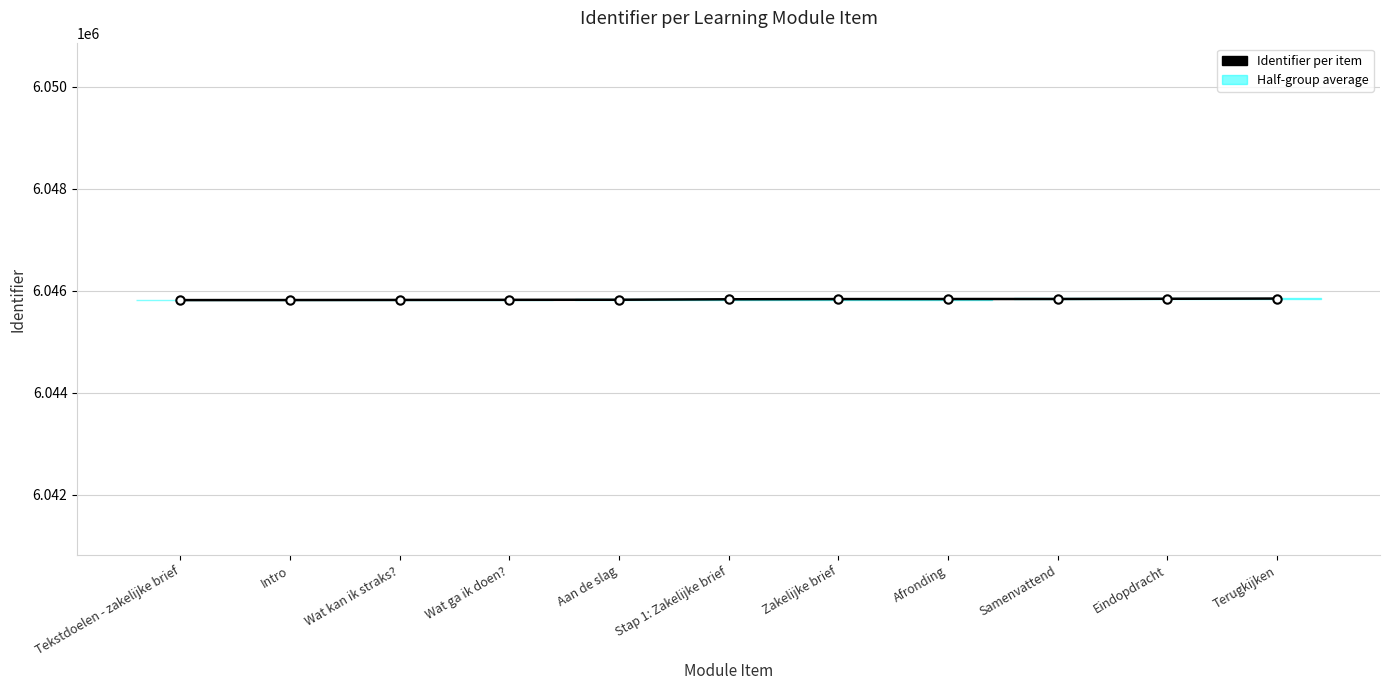

What value does the data have at Samenvattend, to the nearest 5?

6045840